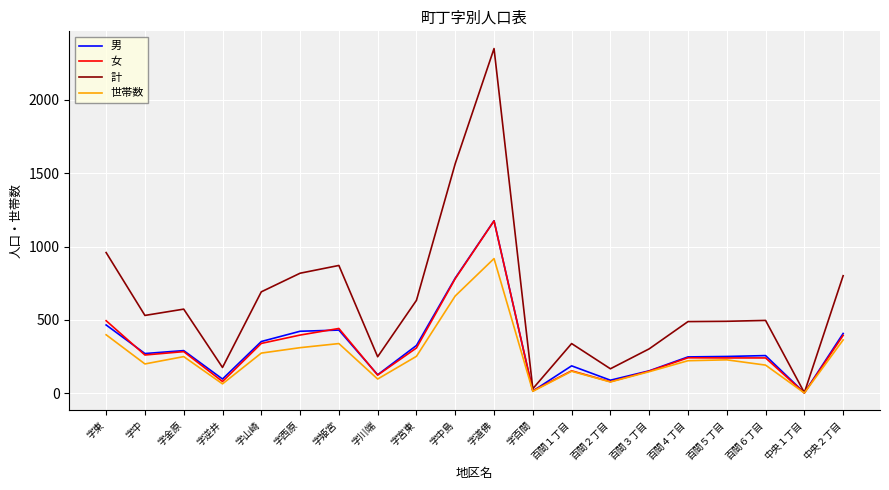

Is the value of 女 at 字西原 greater than the value of 男 at 字中島?

No